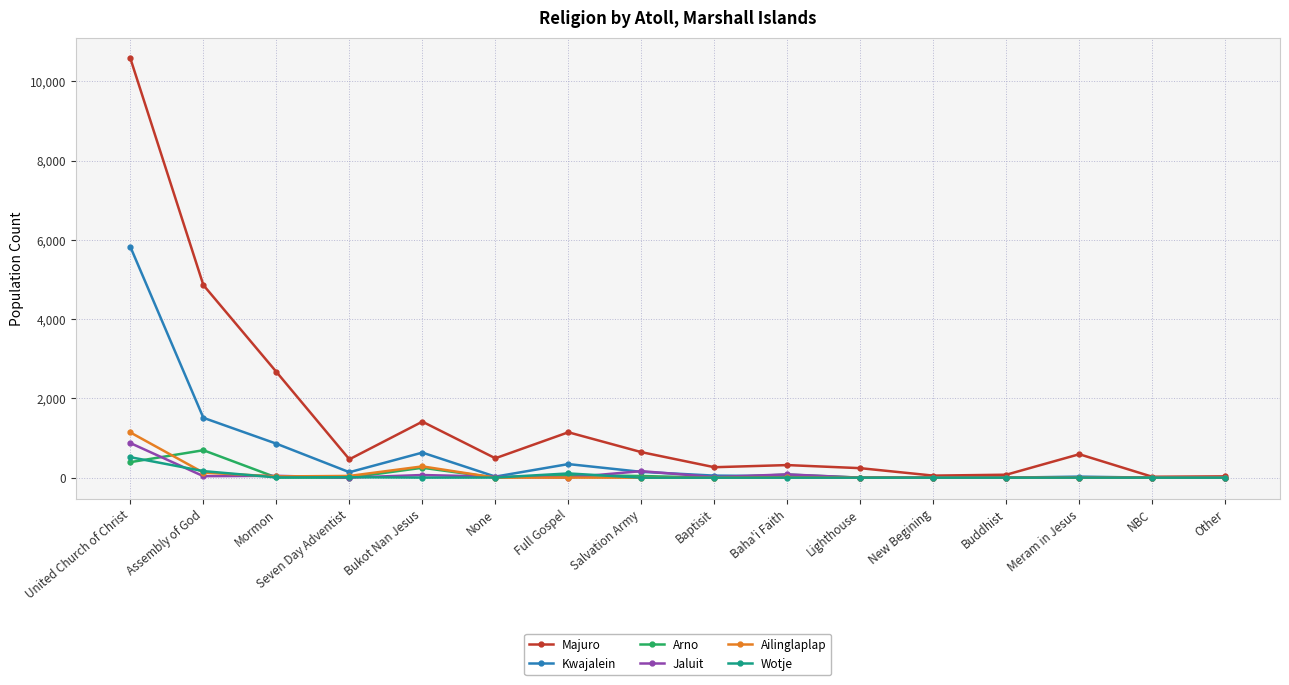

Where is Majuro nearest to the value 5301?

Assembly of God